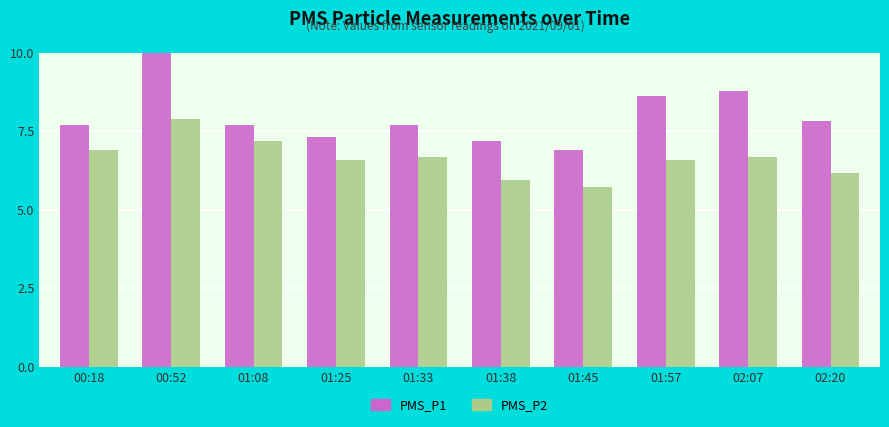

What position from the right is 00:18?

10